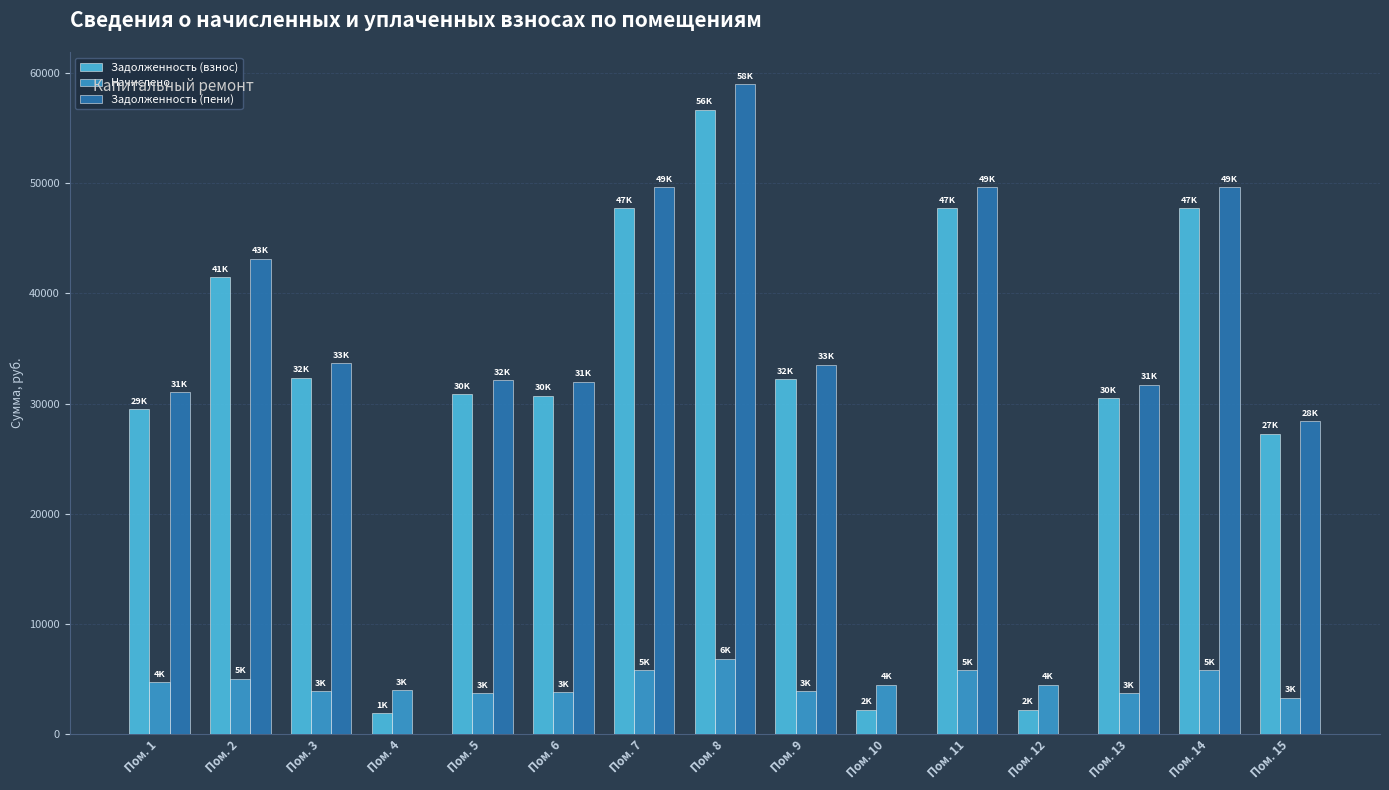

What is the total value across all series at Пом. 11?

103180.8